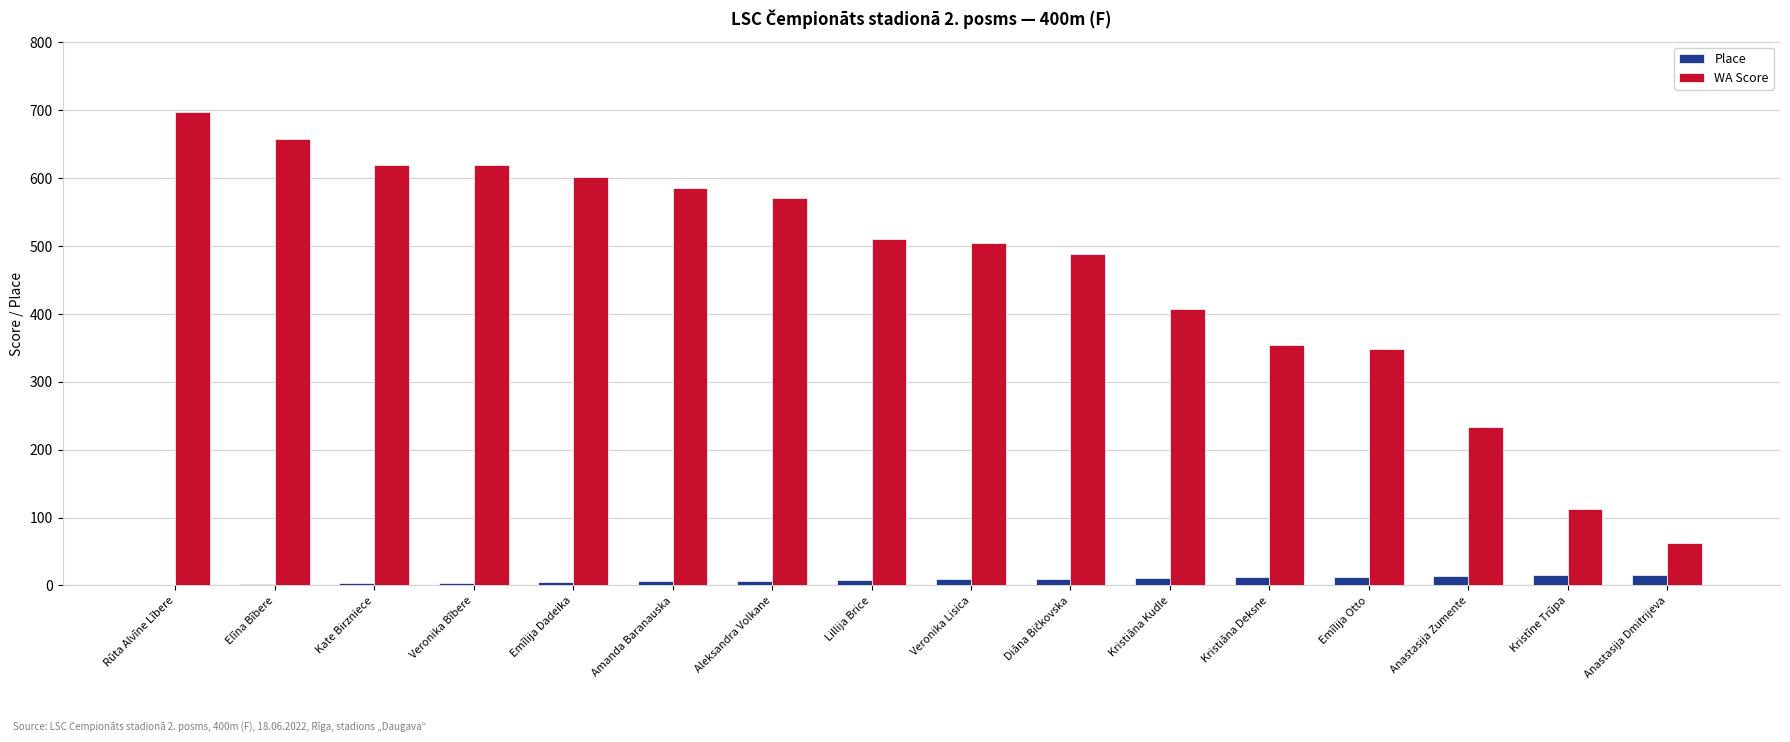

True or false: Place has a value of 14 at Anastasija Zumente.

True